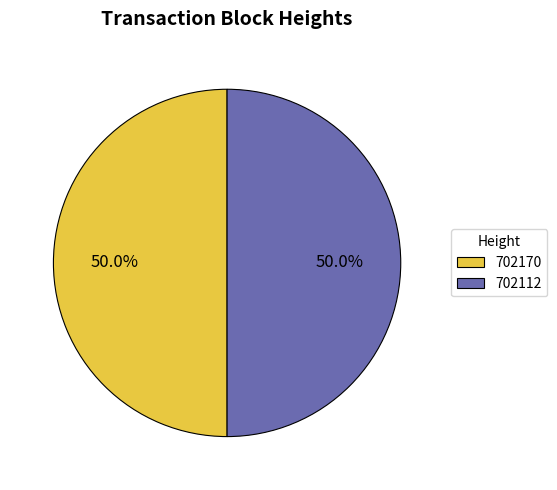

Approximately how many times larger is the value at 702170 compared to 702112?

1.0